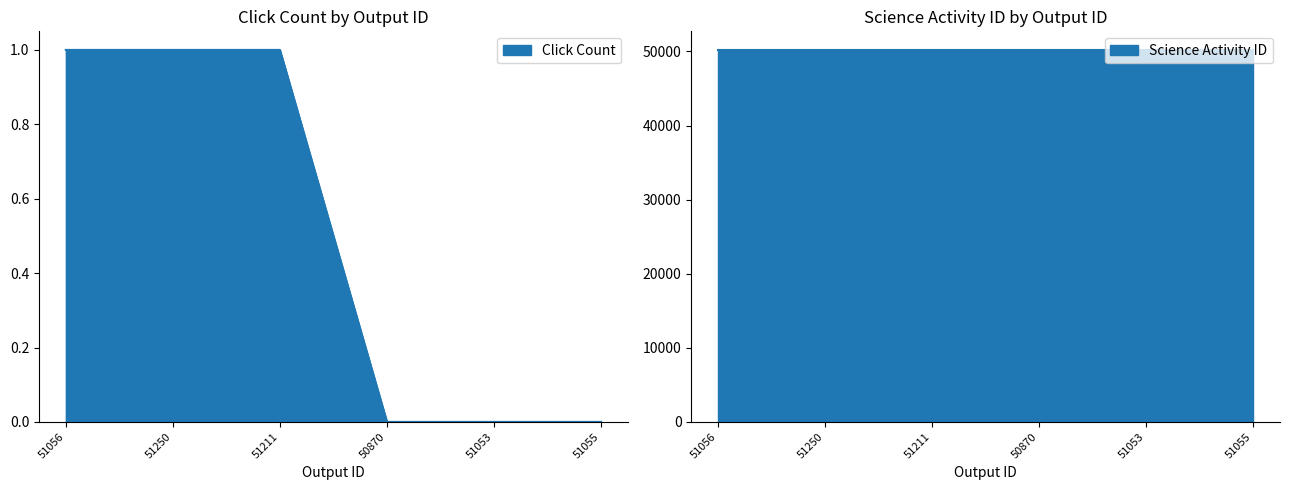

Reading left to right, list all the values displayed in this chart.

1	1	1	0	0	0